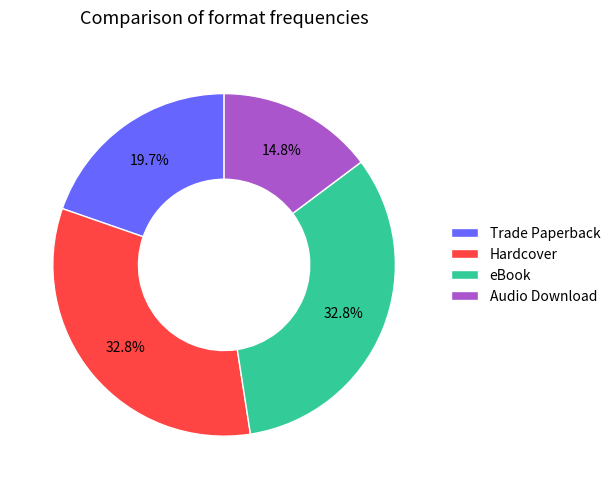

How many slices are in this pie chart?

4